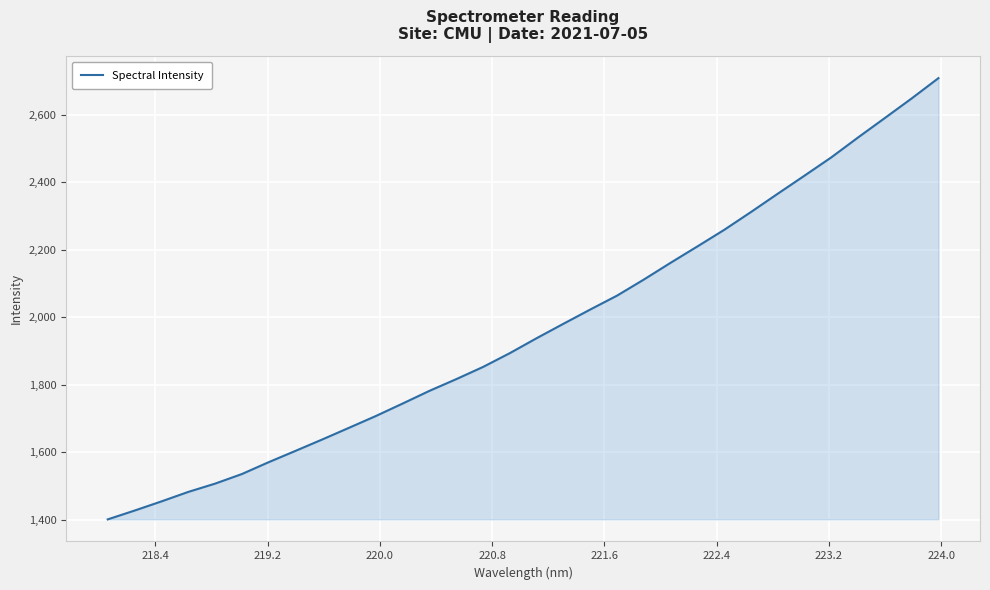

What is the difference between the maximum and second lowest values?

1282.0